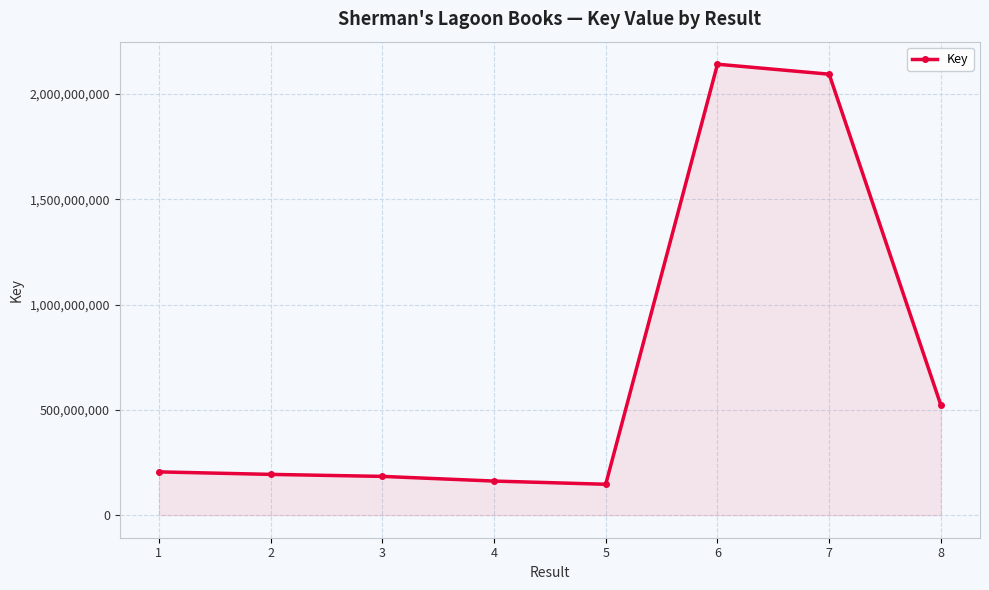

What is the value of the 3rd point from the left?

184162617